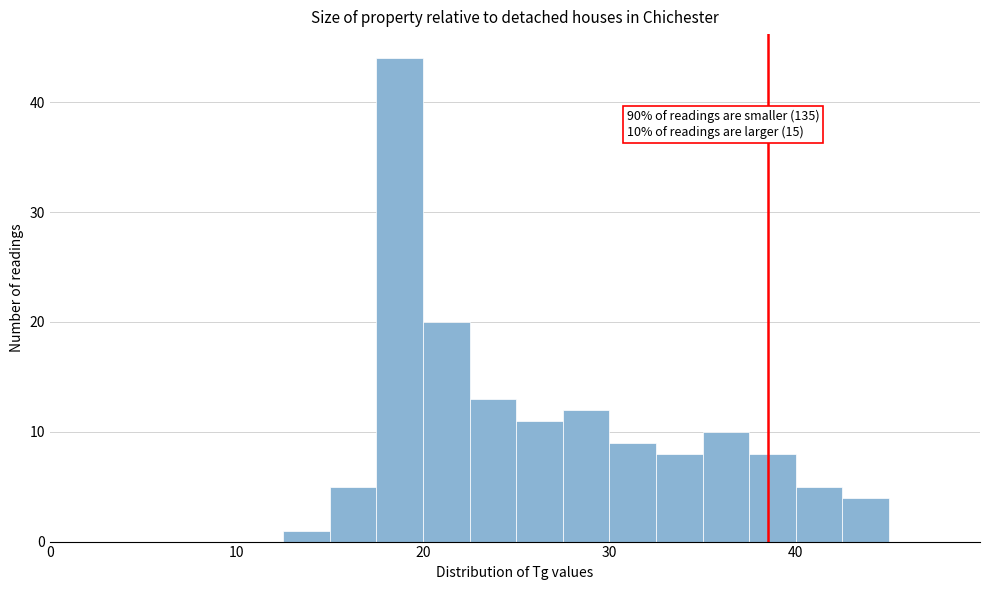

Around what value on the x-axis is the tallest bar? Give the approximate position of its centre, as read against the axis.

19